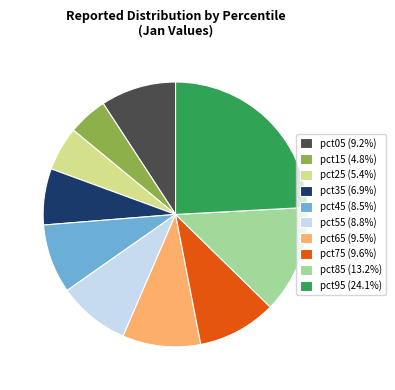

Does pct55 account for over 50% of the chart?

No